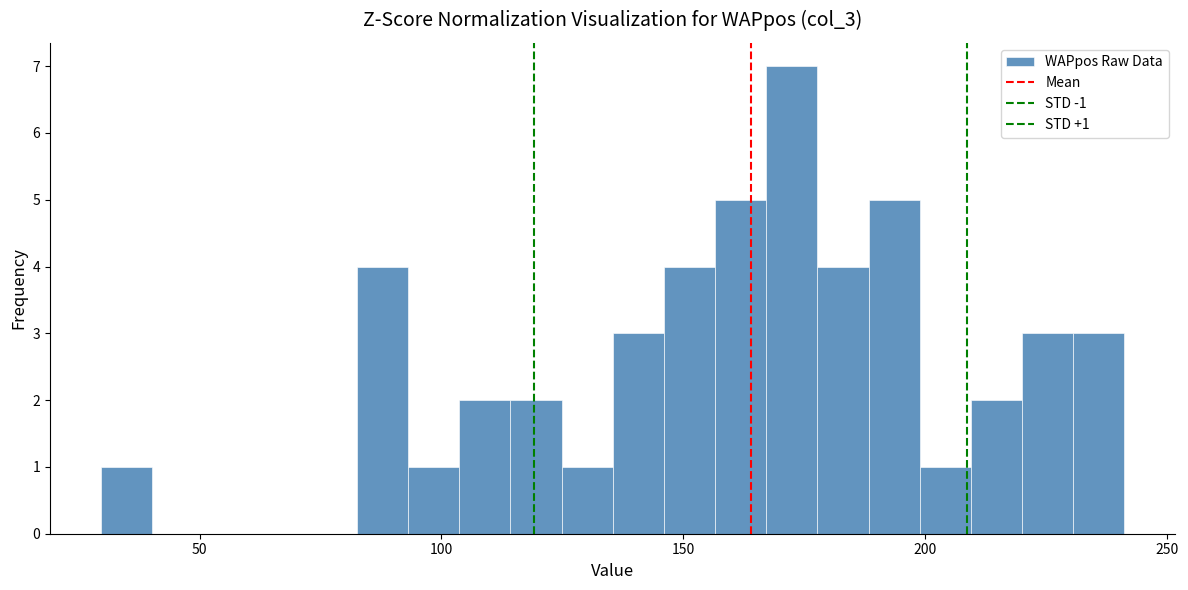

Around what value on the x-axis is the tallest bar? Give the approximate position of its centre, as read against the axis.

170